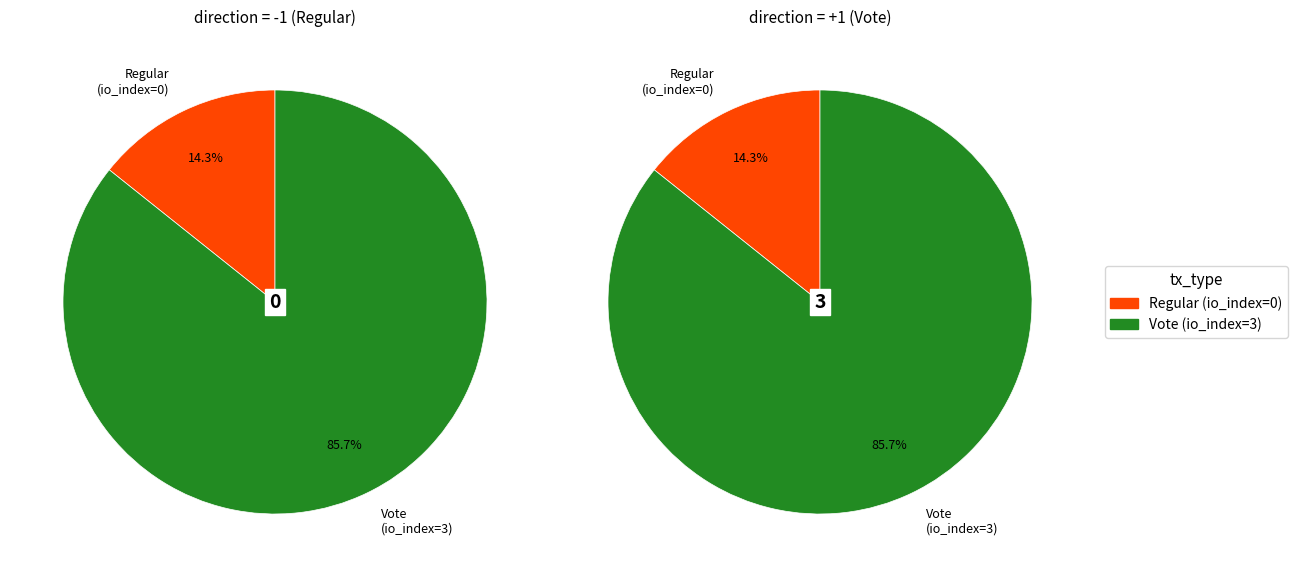

How many segments does this pie chart have?

2